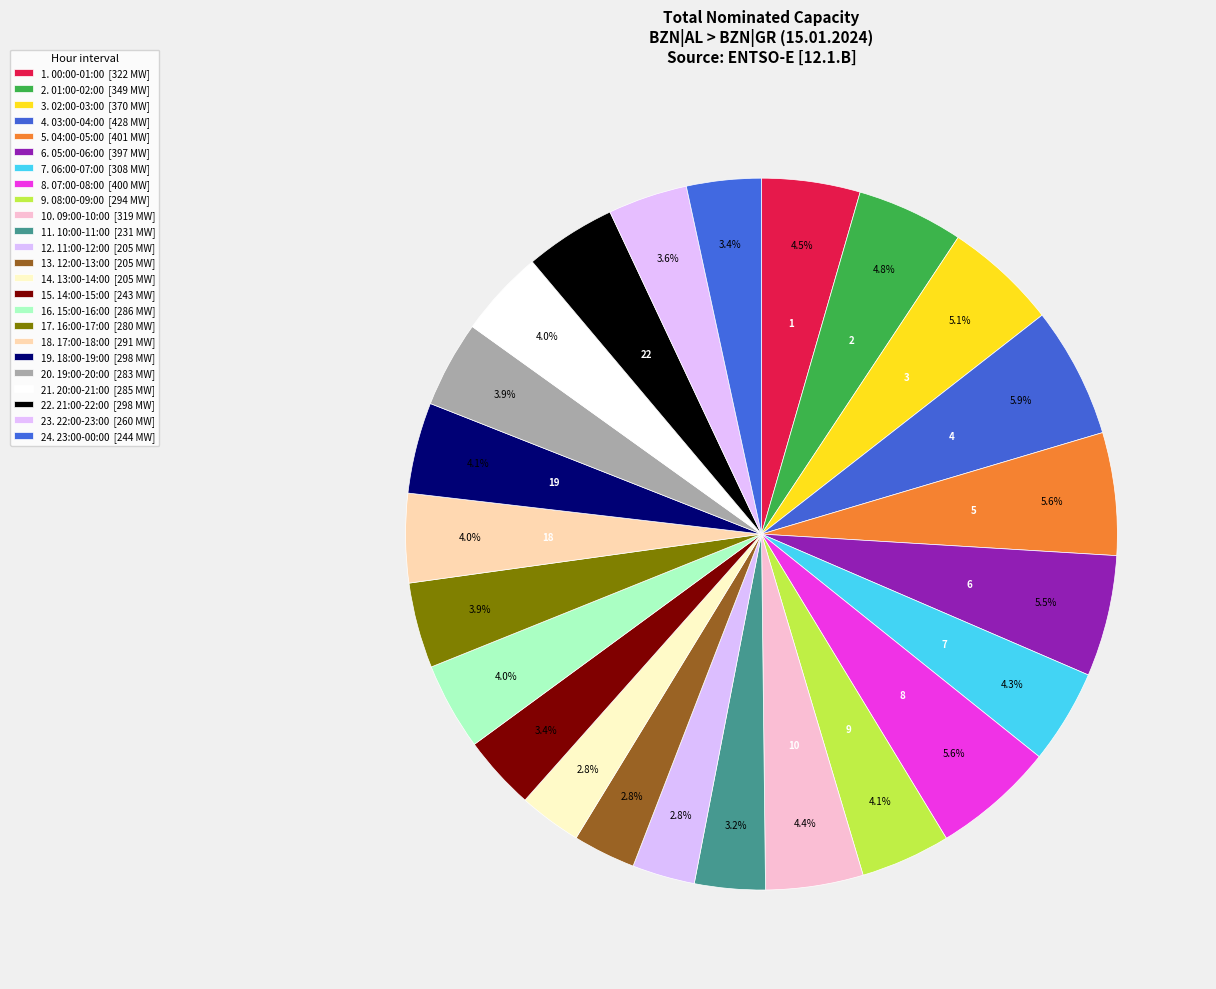

To the nearest percent, what is the difference between the largest and smallest slice percentages?

3%